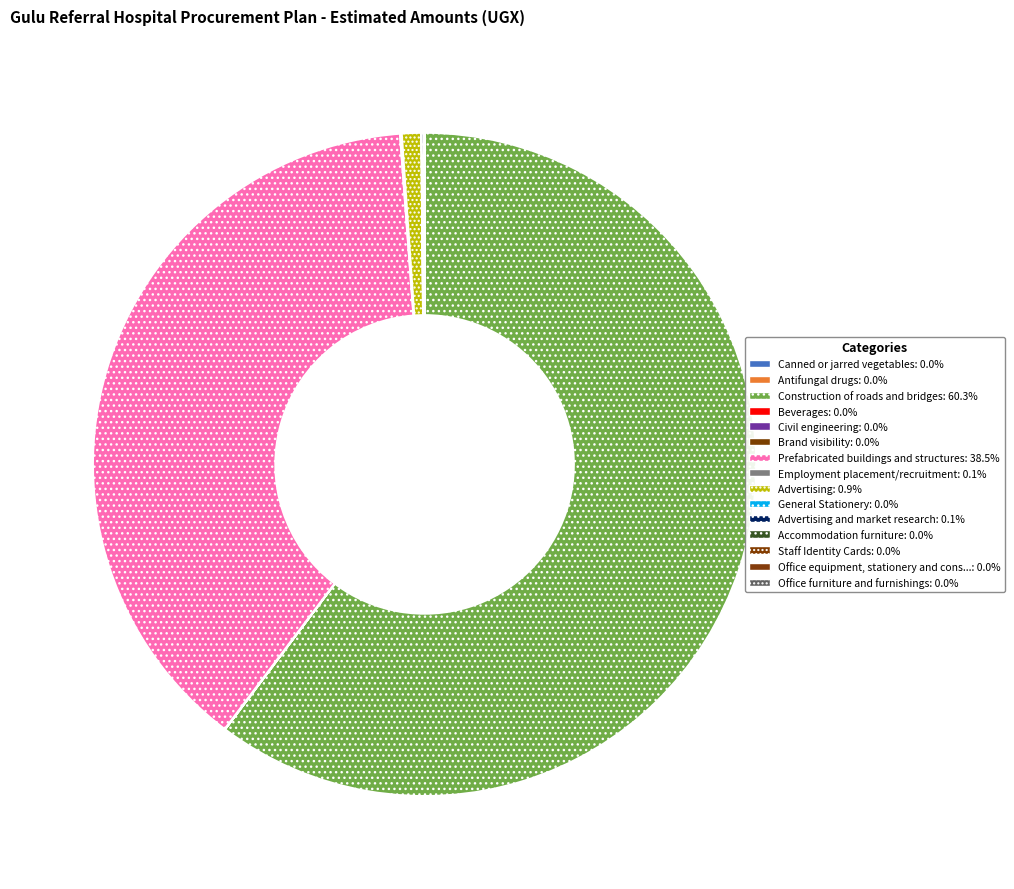

Rank the categories by value from lowest to highest.

Office furniture and furnishings, Office equipment, stationery and consumables, Antifungal drugs, Beverages, Civil engineering, Canned or jarred vegetables, Staff Identity Cards, Accommodation furniture, Brand visibility, General Stationery, Employment placement/recruitment, Advertising and market research, Advertising, Prefabricated buildings and structures, Construction of roads and bridges